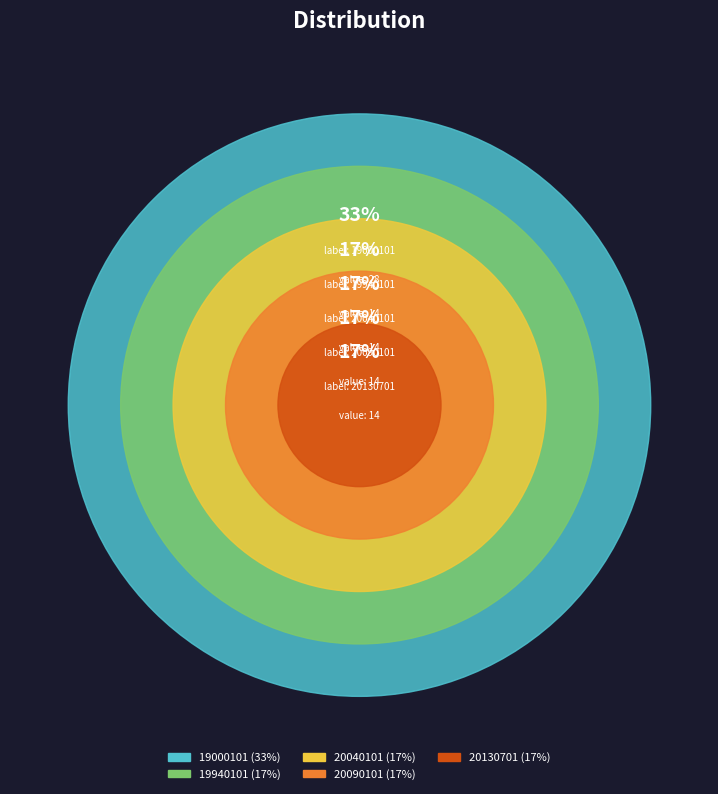

To the nearest percent, what portion does 19940101 represent?

17%